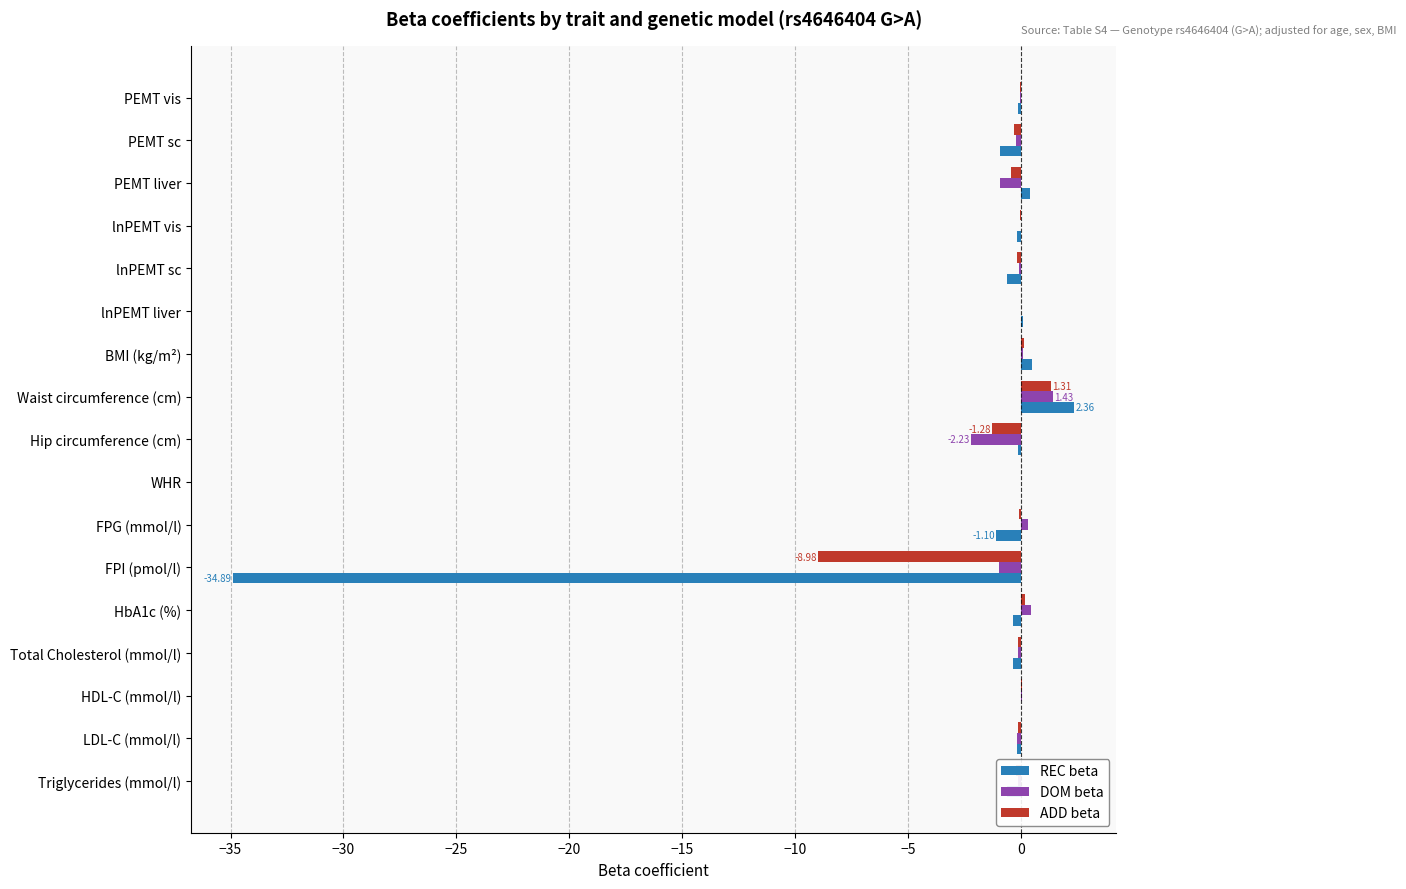

At which category is the sum across all series the highest?

Waist circumference (cm)